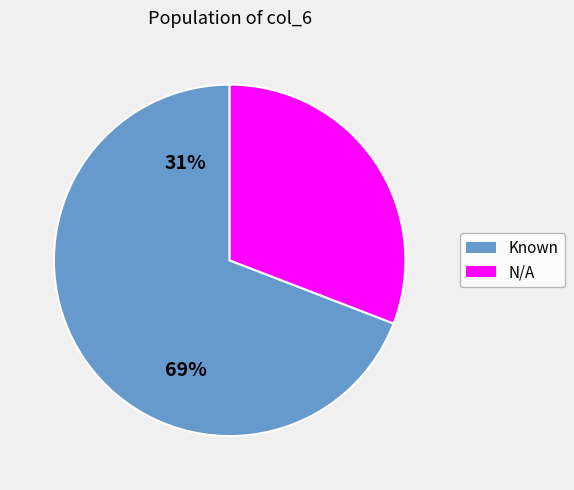

Do N/A and Known together represent more than half of the pie?

Yes